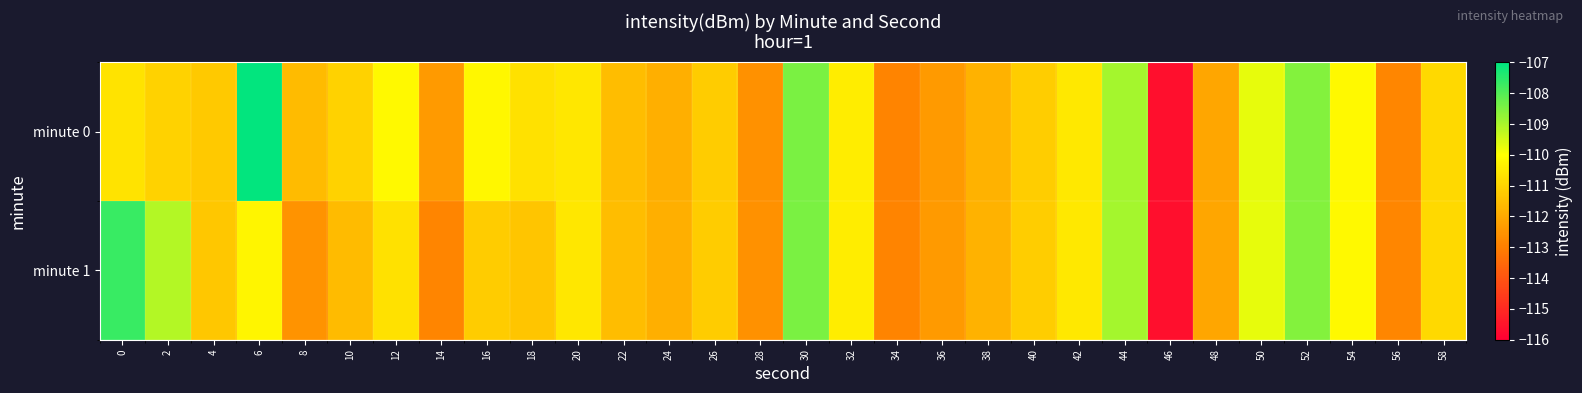

Reading right to left, extract all data points from this chart.

minute 0: 58=-110.9	56=-112.8	54=-110.1	52=-108.6	50=-109.7	48=-112.1	46=-115.6	44=-108.9	42=-110.5	40=-111.2	38=-111.8	36=-112.3	34=-112.9	32=-110.4	30=-108.4	28=-112.6	26=-111.2	24=-111.9	22=-111.5	20=-110.6	18=-110.7	16=-110.2	14=-112.4	12=-110.1	10=-111.0	8=-111.6	6=-107.1	4=-111.3	2=-111.1	0=-110.6
minute 1: 58=-110.9	56=-112.8	54=-110.1	52=-108.6	50=-109.7	48=-112.1	46=-115.6	44=-108.9	42=-110.5	40=-111.2	38=-111.8	36=-112.3	34=-112.9	32=-110.4	30=-108.4	28=-112.6	26=-111.2	24=-111.9	22=-111.5	20=-110.6	18=-111.3	16=-111.2	14=-112.8	12=-110.7	10=-111.6	8=-112.5	6=-110.2	4=-111.3	2=-109.1	0=-107.7